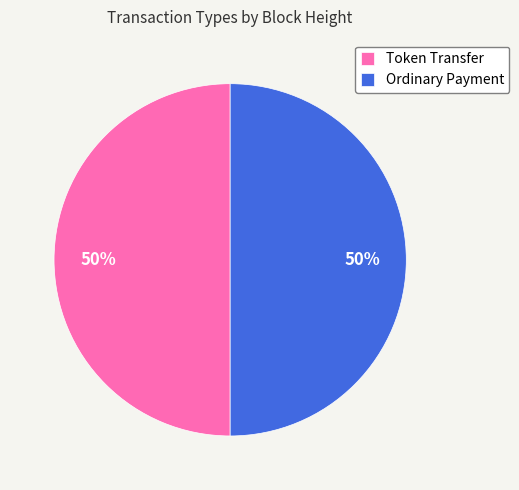

To the nearest percent, what percentage of the pie is Ordinary Payment?

50%